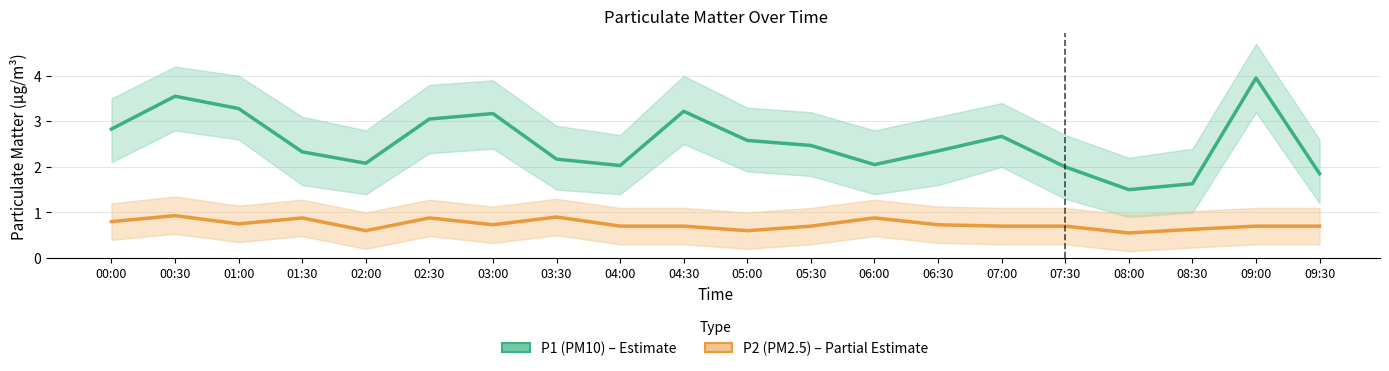

What is the label of the 9th point from the left?

04:00